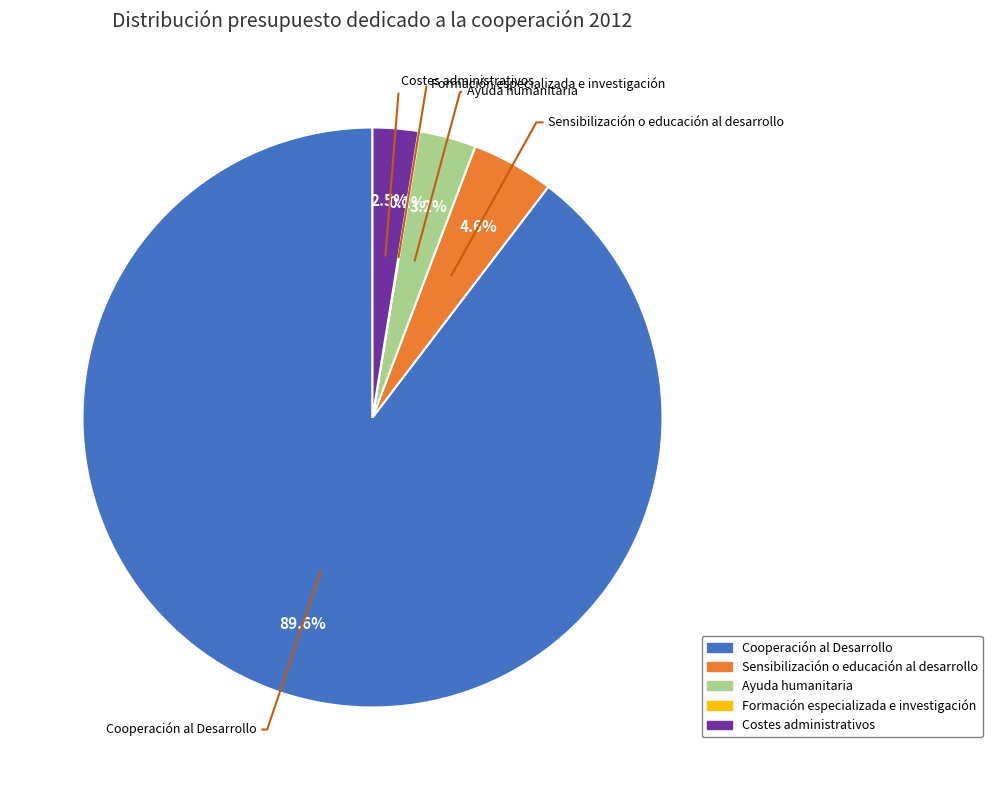

What is the largest slice in the pie chart?

Cooperación al Desarrollo